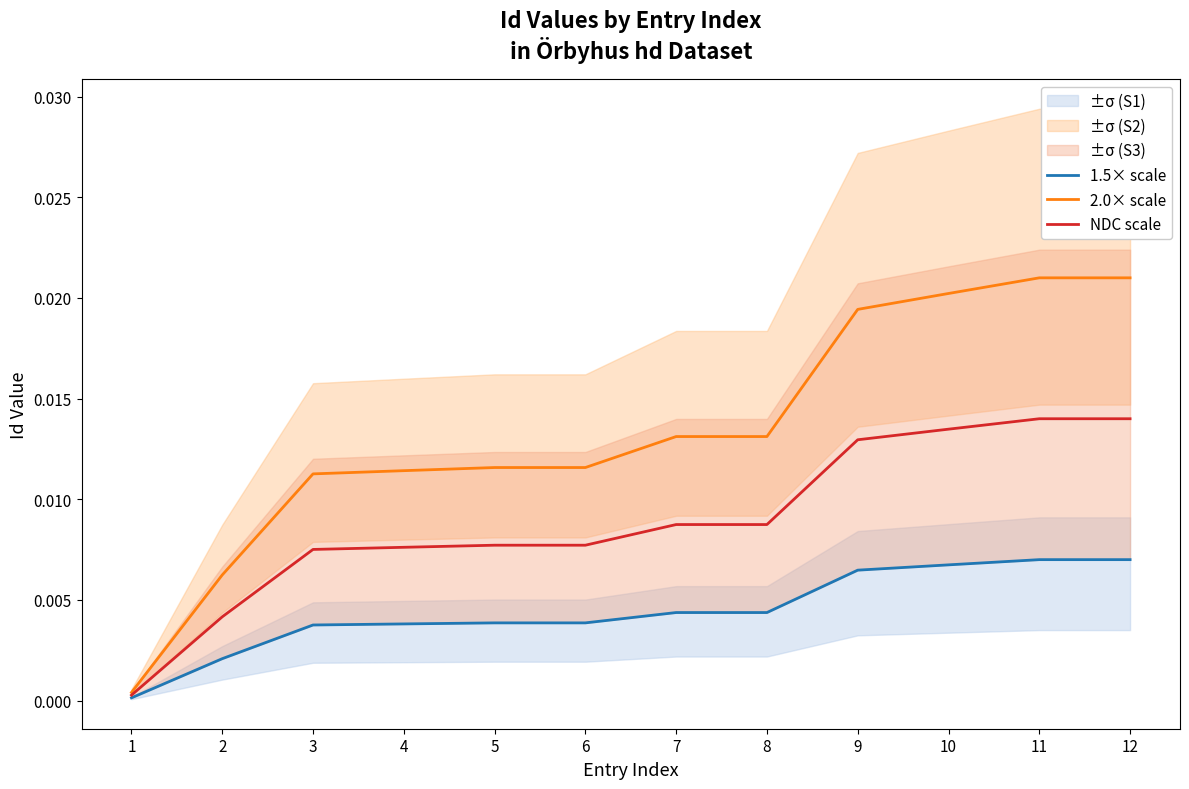

True or false: 1.5× scale has more than 2 interior local peaks.

False